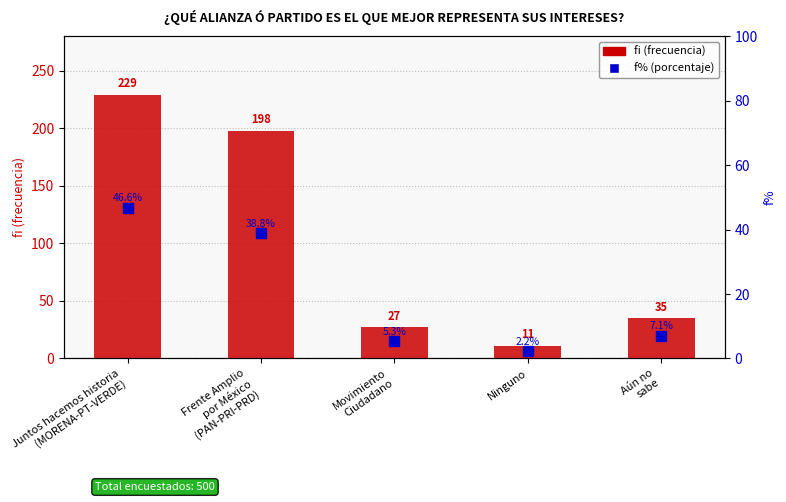

What is the label of the 3rd bar from the left?

Movimiento
Ciudadano